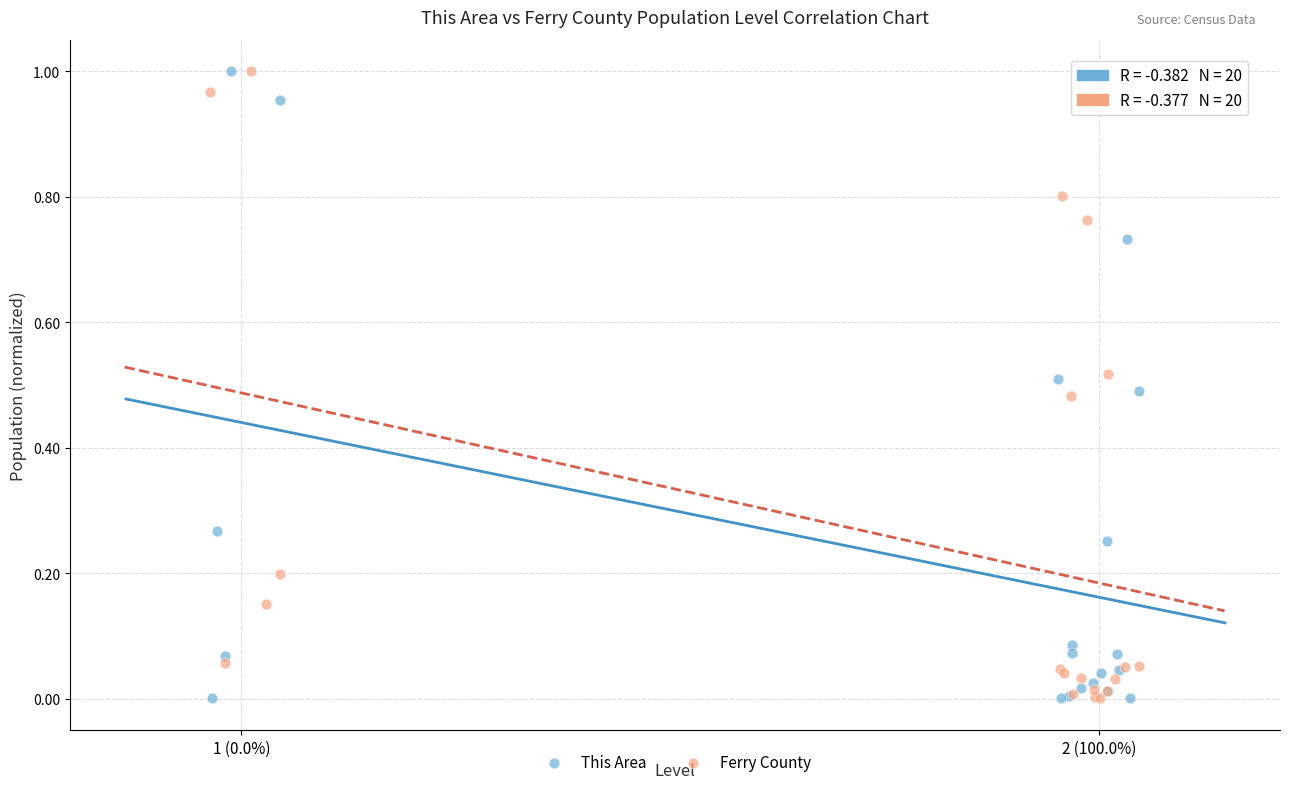

Which series has the largest Y range (max minus min)?

This Area